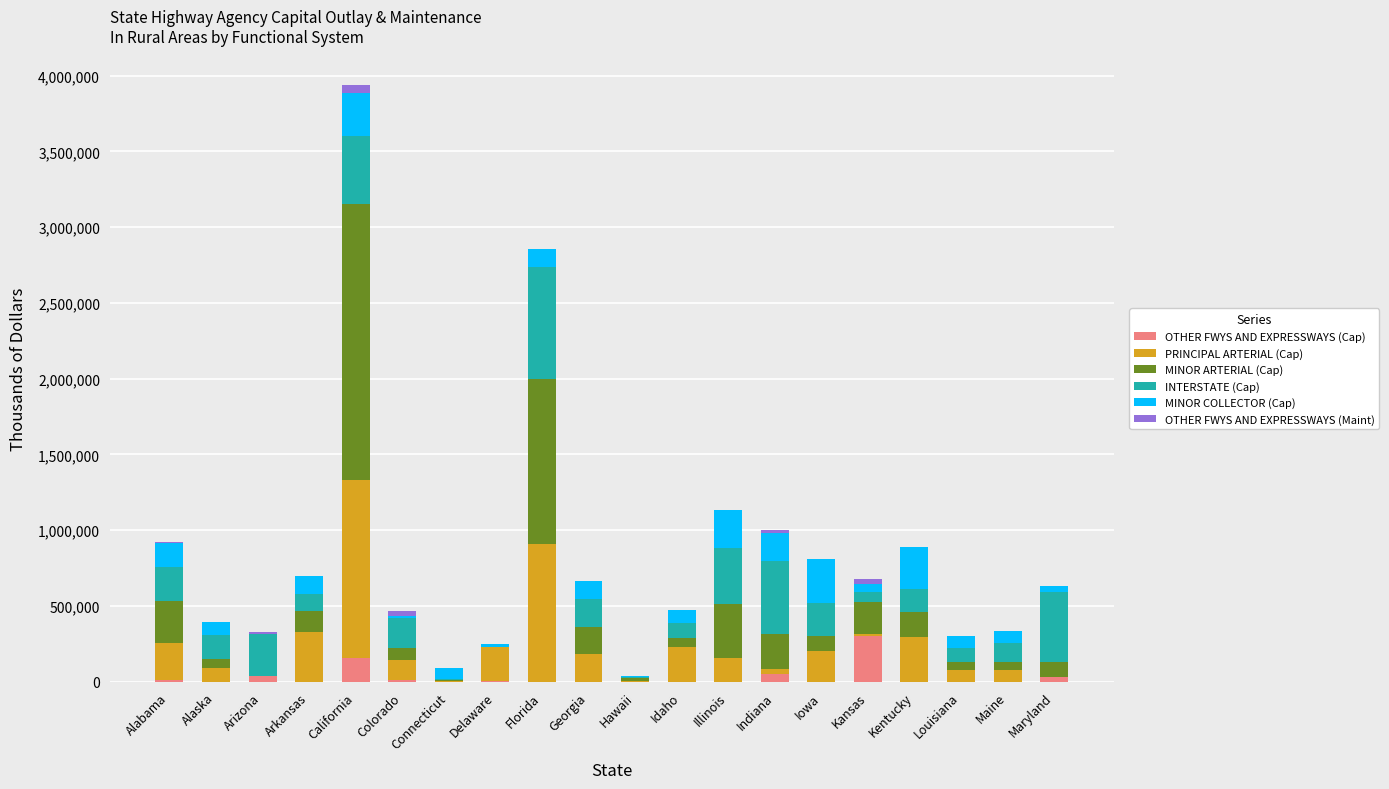

What is the maximum value for OTHER FWYS AND EXPRESSWAYS (Cap)?

304666